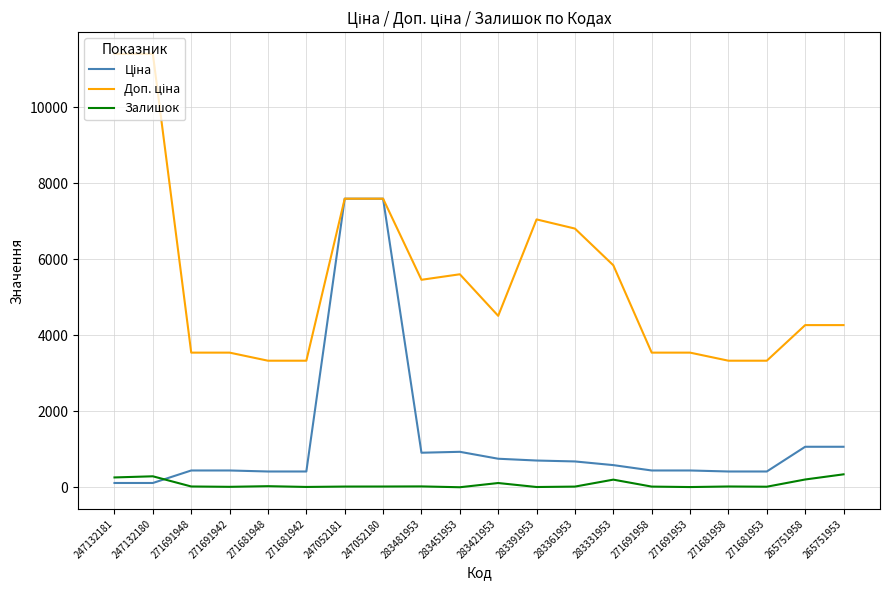

What is the maximum value for Залишок?

342.0